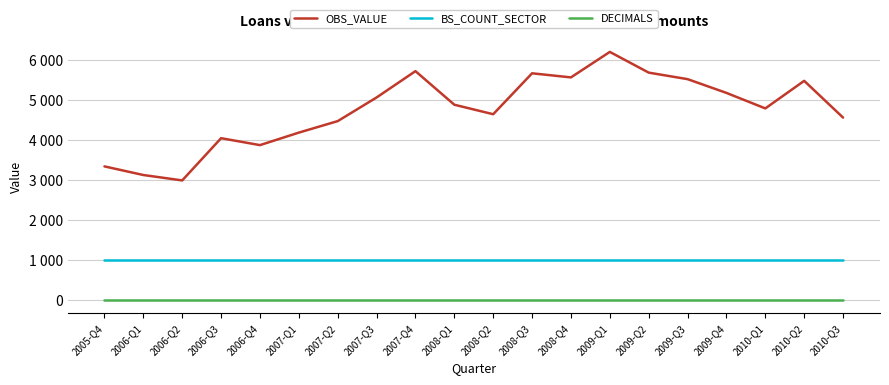

Is the value of DECIMALS at 2008-Q1 greater than the value of OBS_VALUE at 2006-Q1?

No